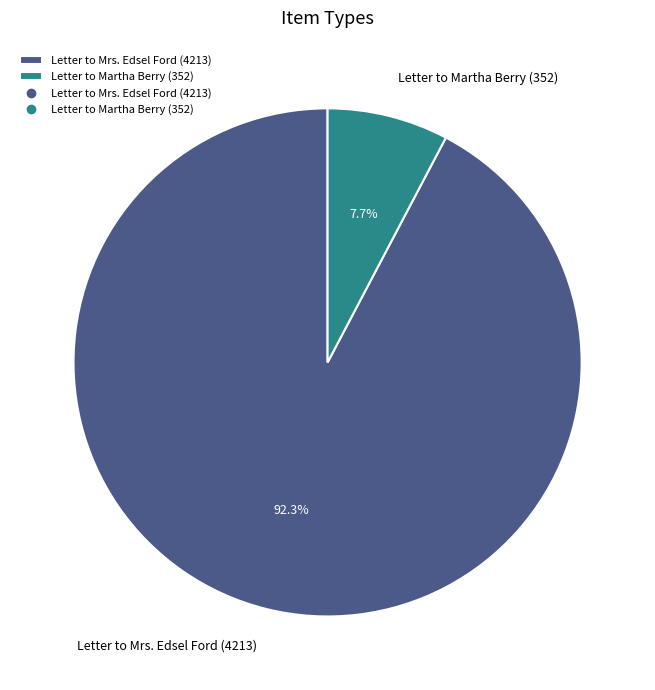

Which category has the biggest portion of the pie?

Letter to Mrs. Edsel Ford (4213)